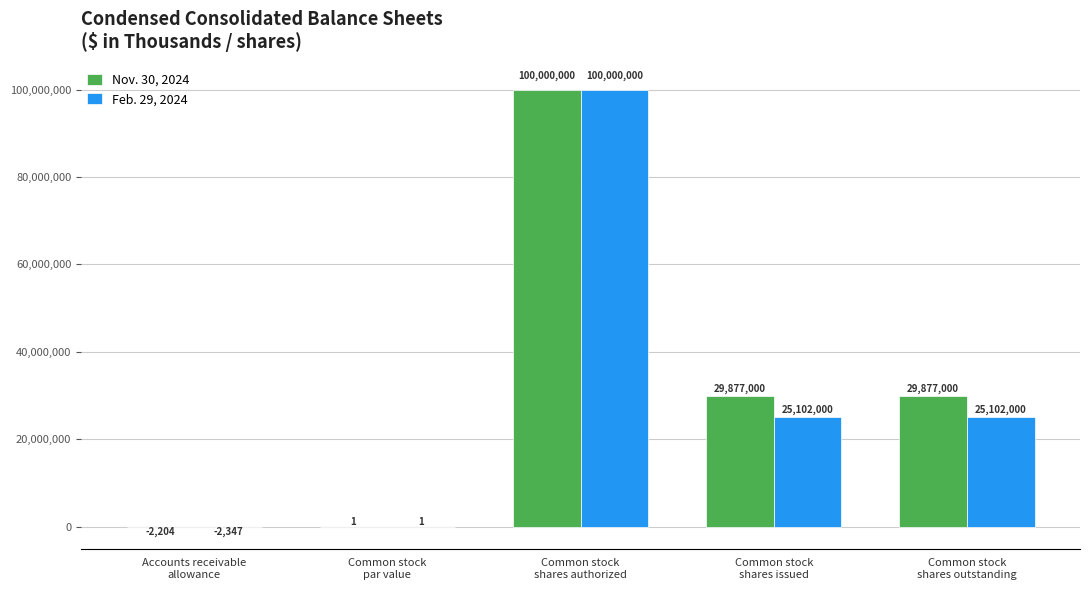

What is the greatest value displayed?

100000000